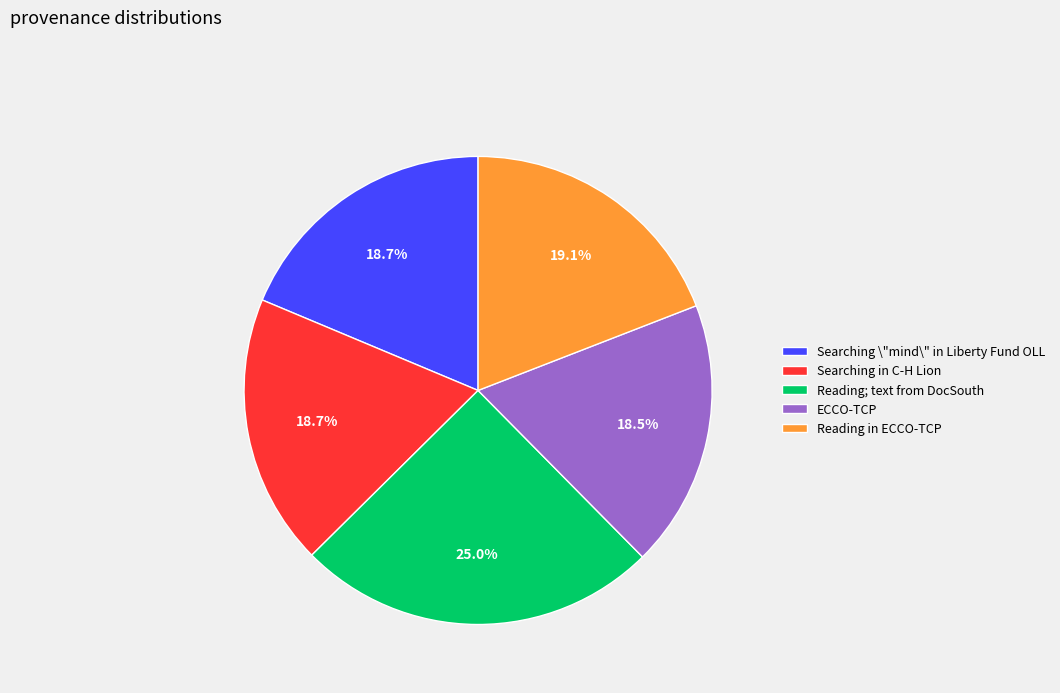

Does any single category account for the majority?

No